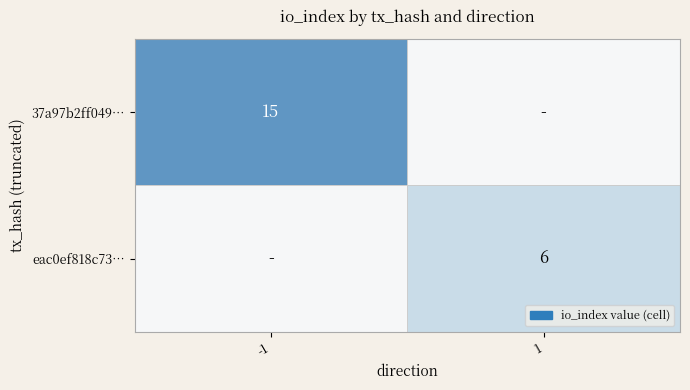

True or false: 37a97b2ff049… has a value of 9 at -1.

False